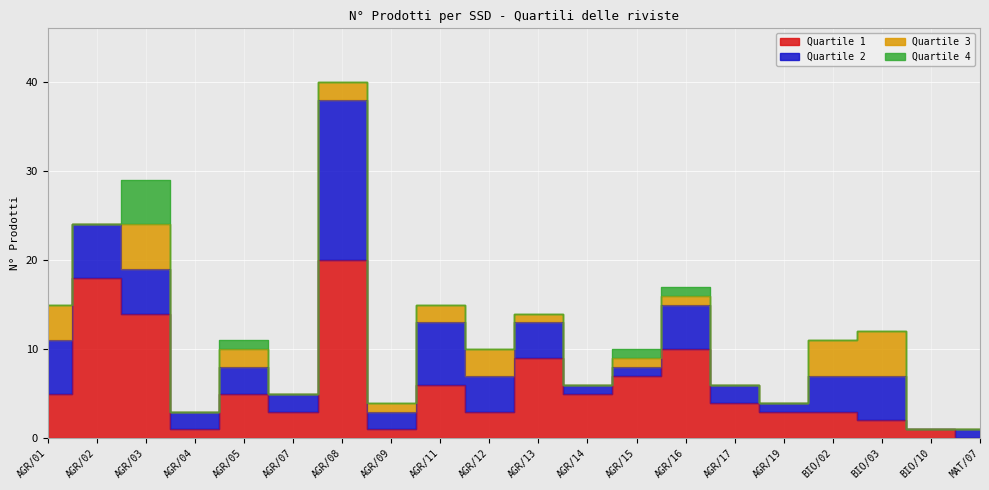

How many lines are shown in the chart?

4